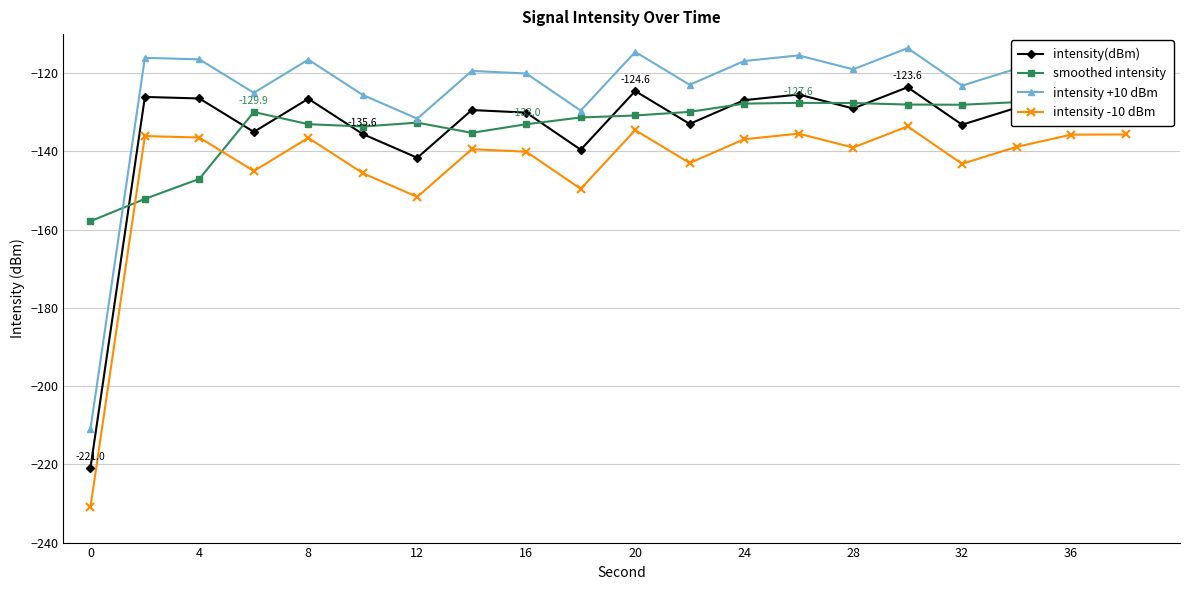

In intensity -10 dBm, how many points are lower than both neighbors (excluding endpoints)?

6